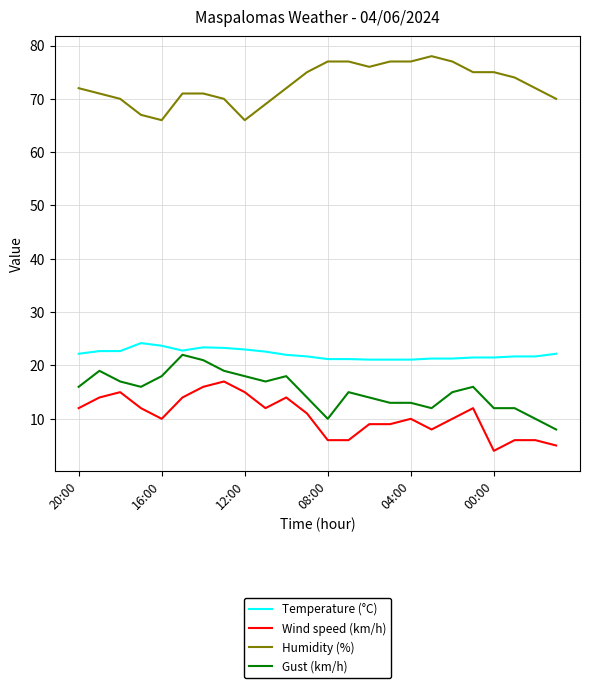

True or false: Wind speed (km/h) and Gust (km/h) intersect in this chart.

False